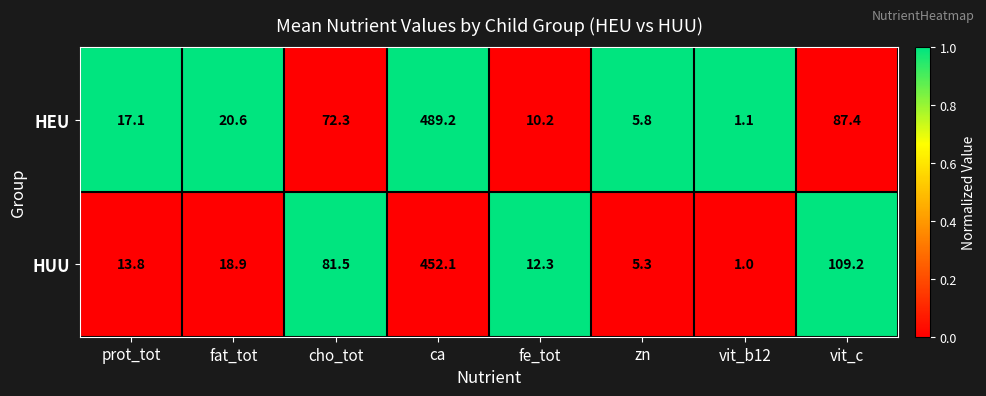

What is the total value across all series at cho_tot?

153.8